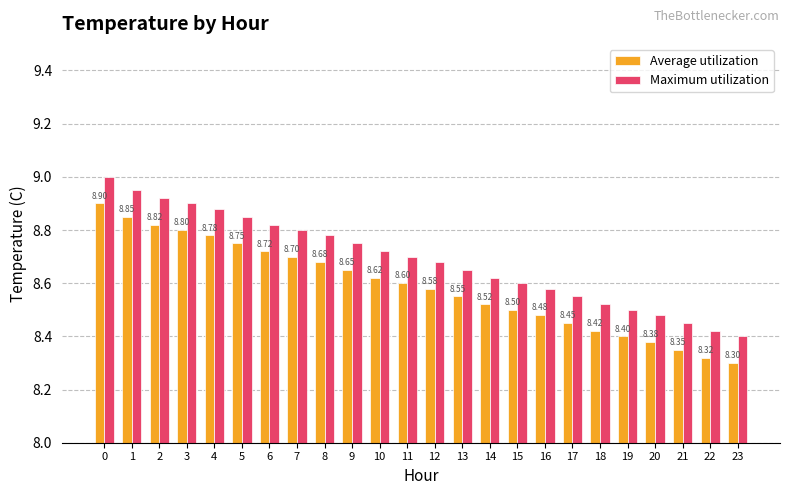

What is the total value across all series at 21?

16.8